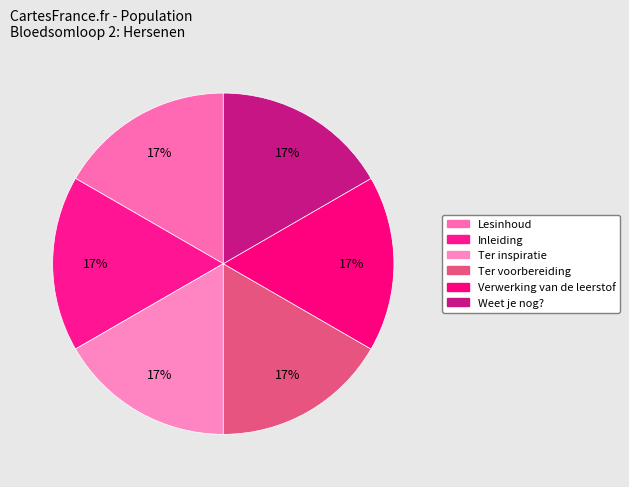

What is the smallest slice in the pie chart?

Lesinhoud